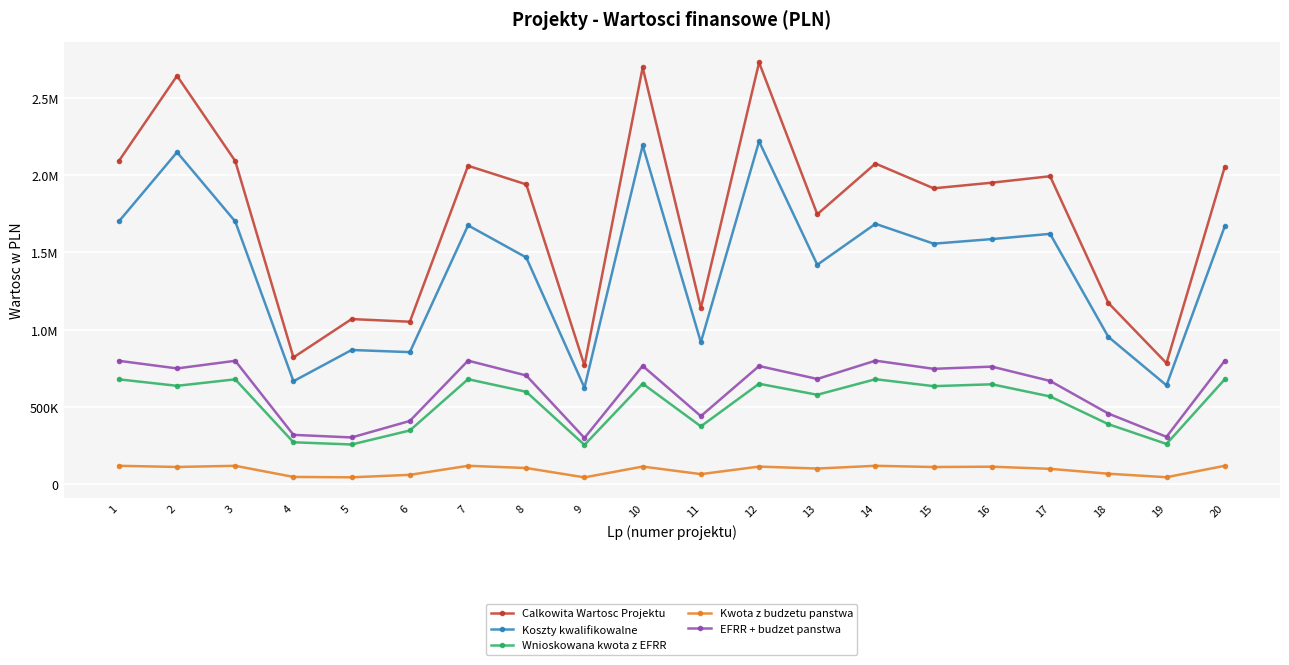

True or false: Koszty kwalifikowalne and EFRR + budzet panstwa cross at least once.

False